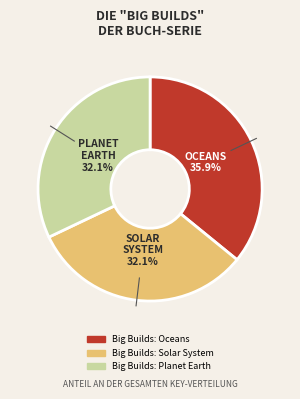

Which has a higher value, Big Builds: Planet Earth or Big Builds: Oceans?

Big Builds: Oceans